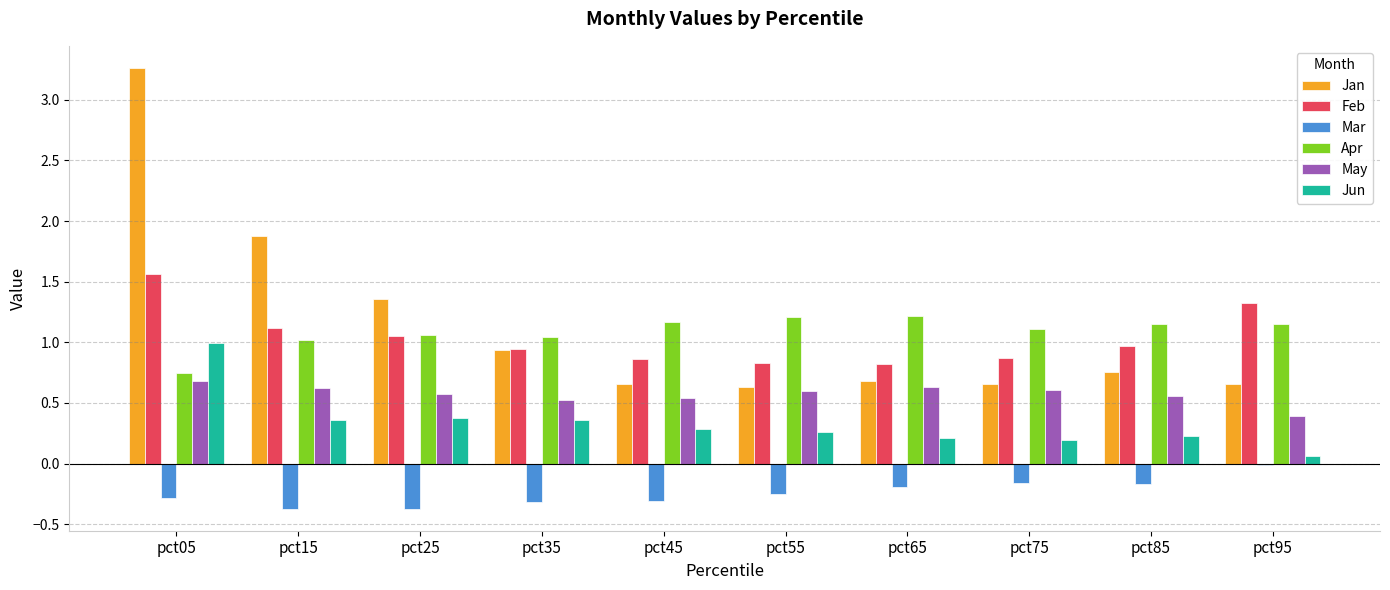

The value of Jun at pct65 is 0.2. True or false?

True